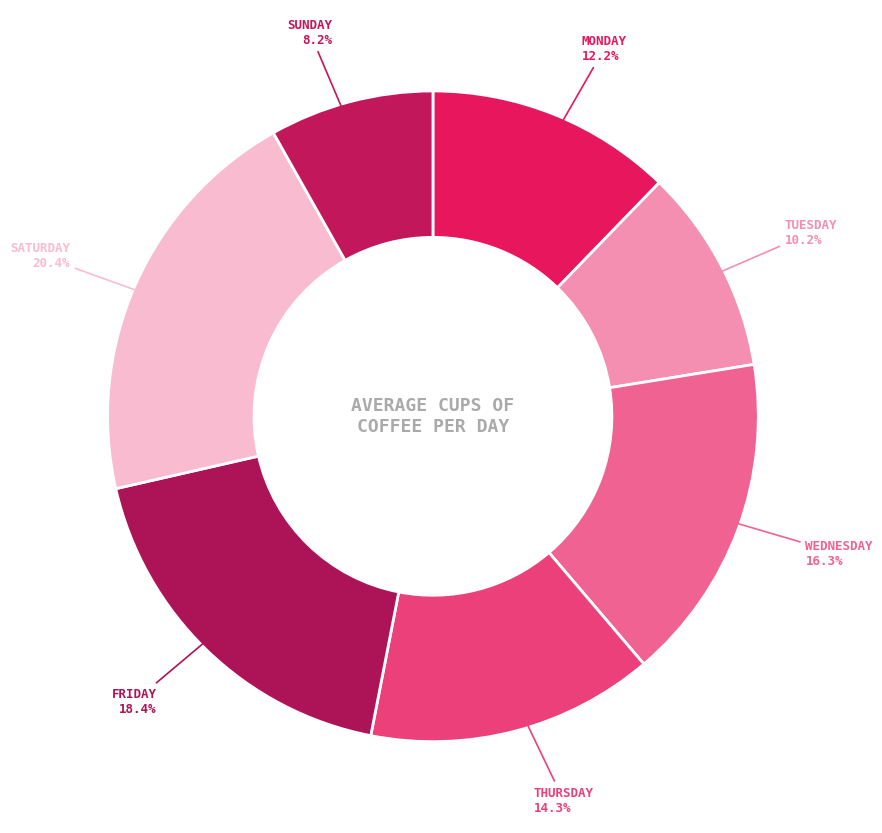

Rank the categories by value from highest to lowest.

Saturday, Friday, Wednesday, Thursday, Monday, Tuesday, Sunday